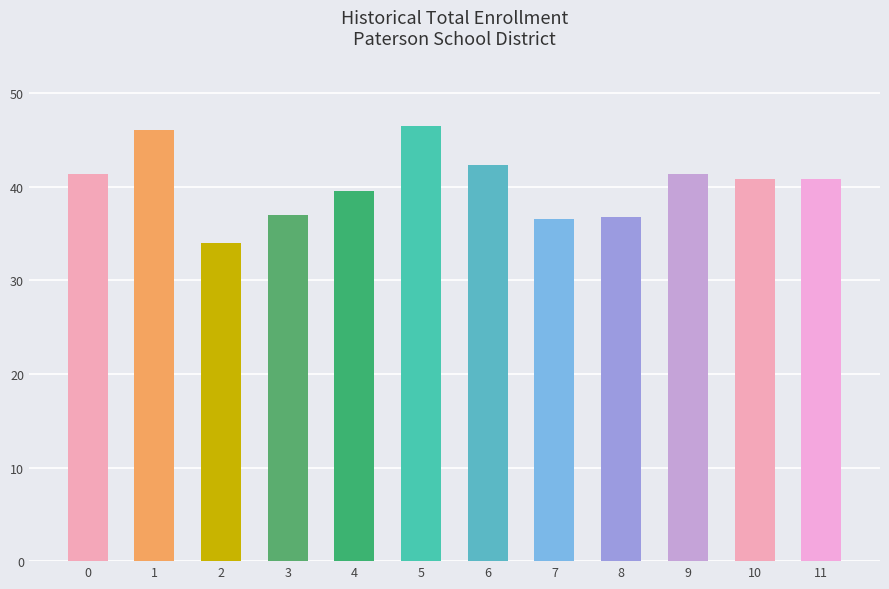

What is the value of the 4th bar from the left?

37.0